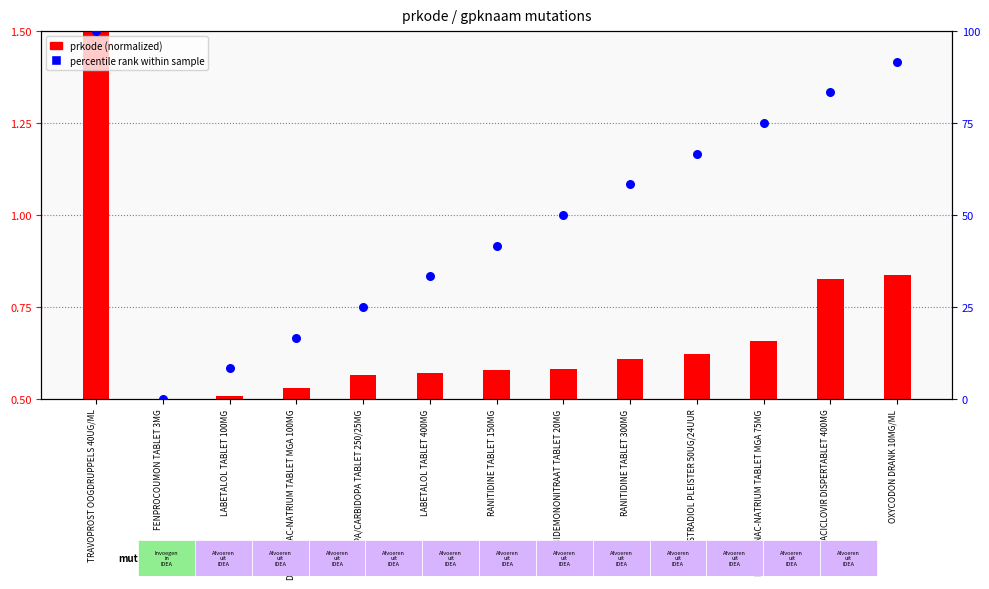

At which category is the sum across all series the highest?

TRAVOPROST OOGDRUPPELS 40UG/ML